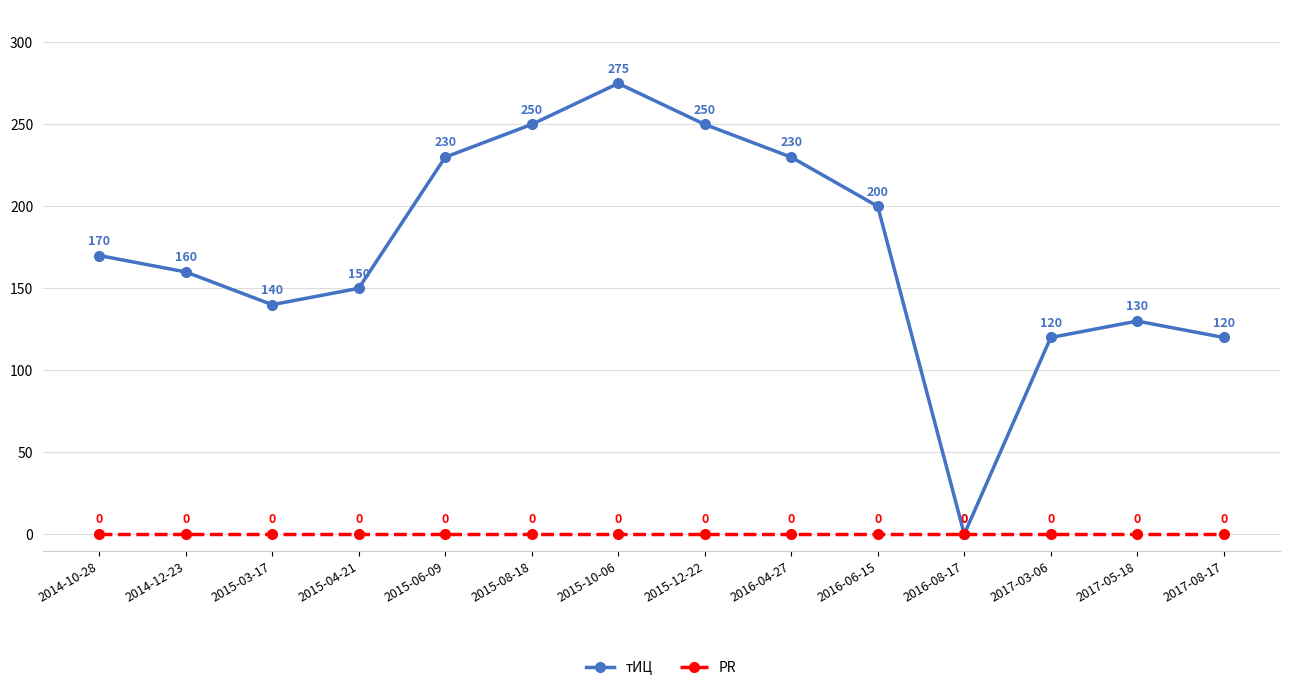

Is it true that тИЦ equals 40 at 2017-05-18?

False